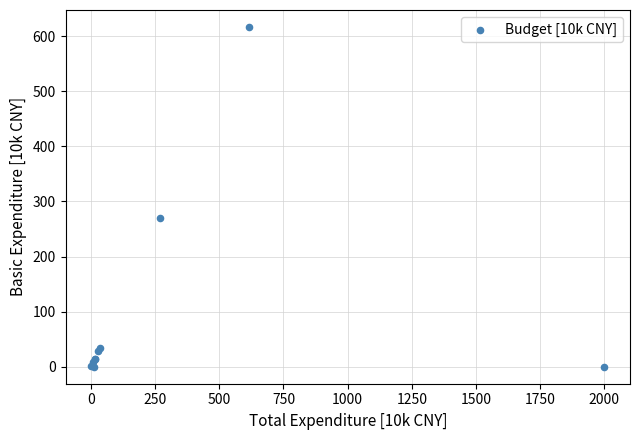

What Y value in the scatter plot is closest to 308?

270.0